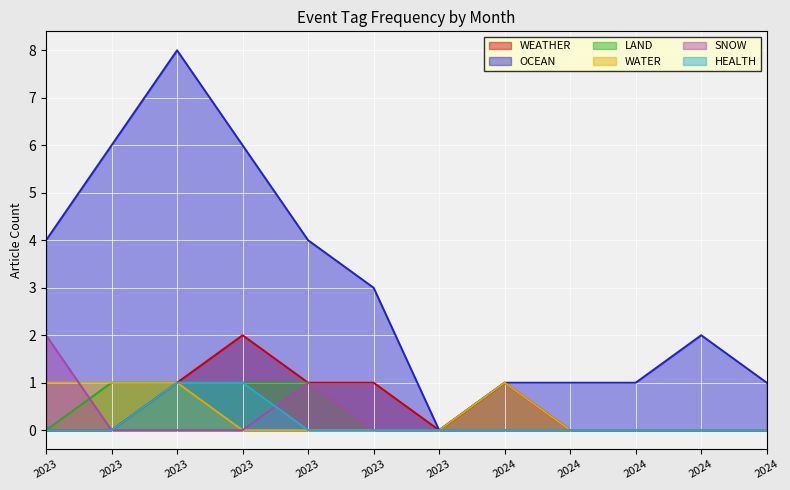

True or false: HEALTH and WEATHER intersect in this chart.

False